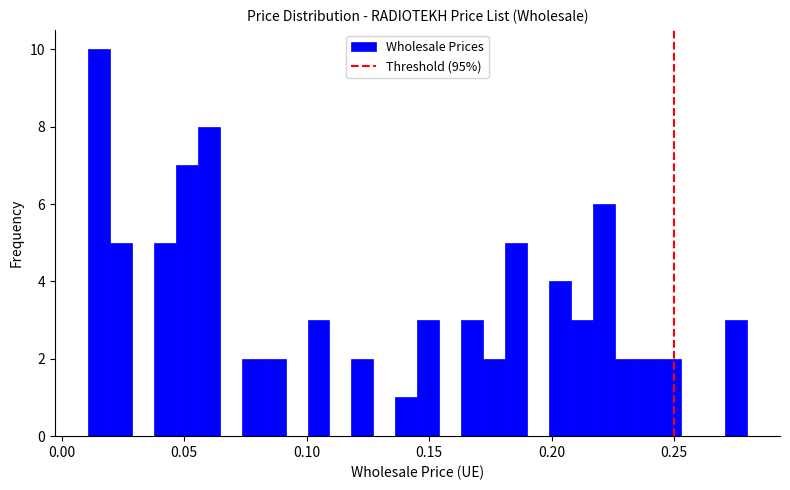

Read against the x-axis, roughly where is the centre of the tallest bar?

0.015